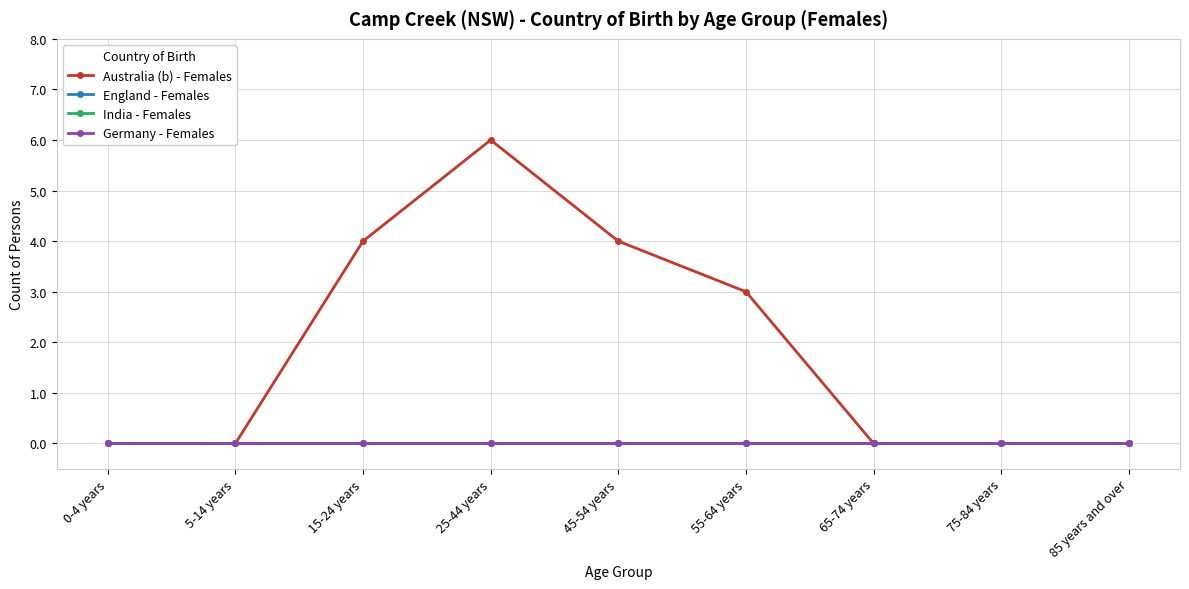

Is this an area chart (filled region under the line)?

No